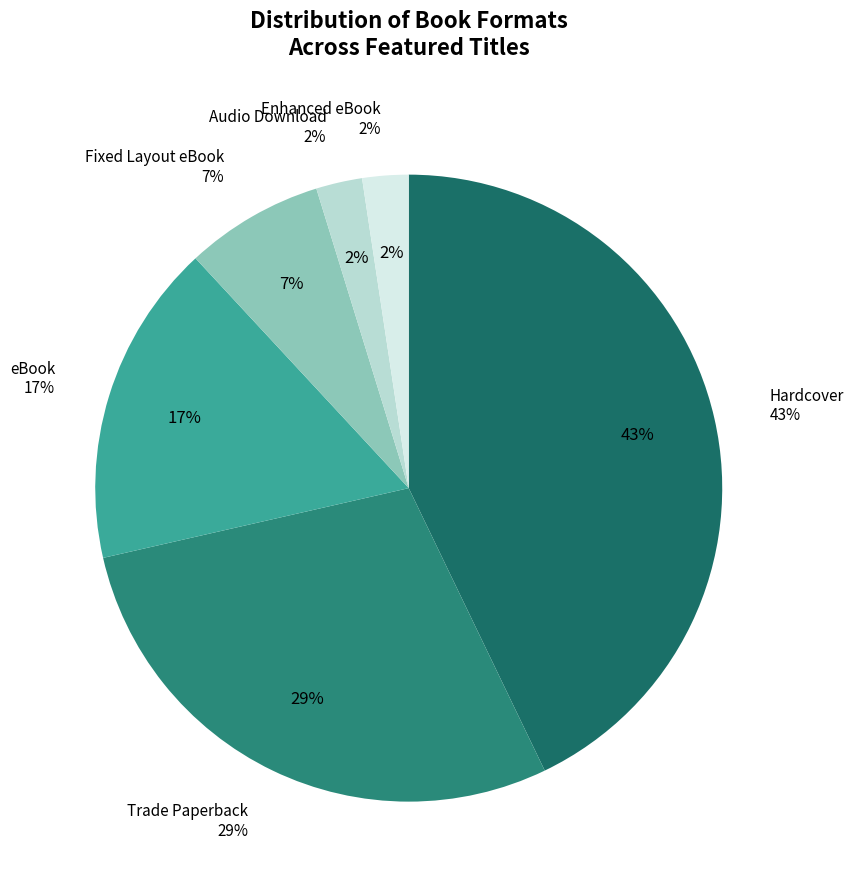

To the nearest percent, what is the average slice percentage?

17%